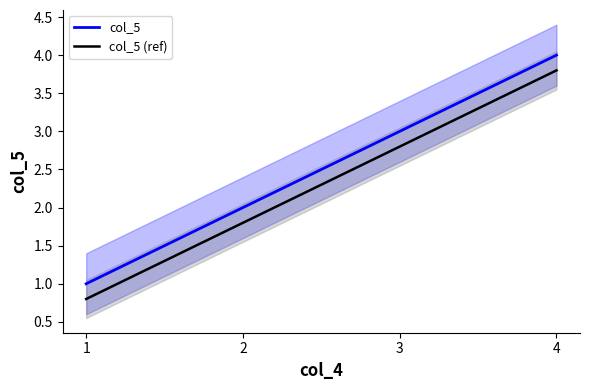

Rank the series at 4 from highest to lowest value.

col_5, col_5 (ref)